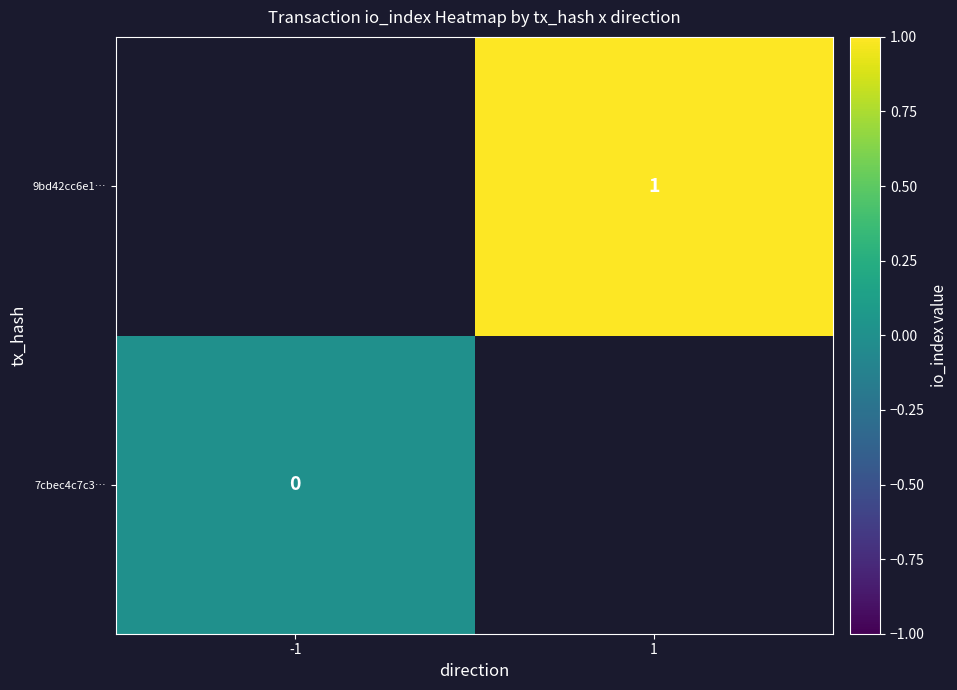

Is it true that 9bd42cc6e1… equals 1 at 1?

True